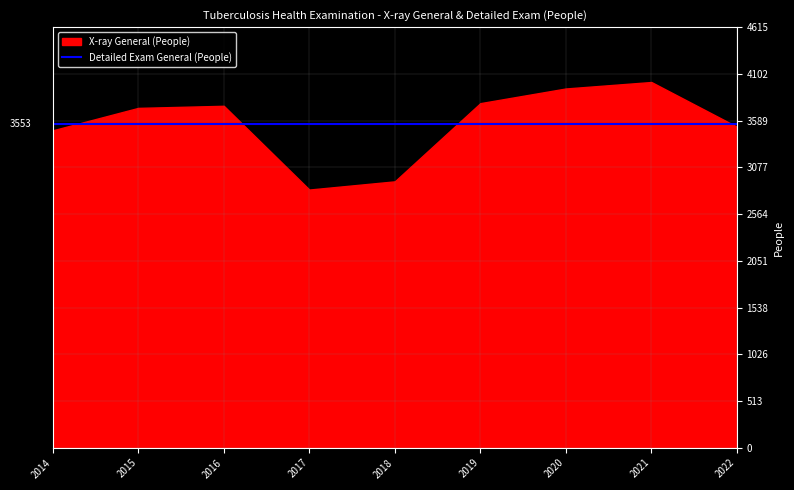

List the series in order of their peak value, highest first.

X-ray General (People), Detailed Exam General (People)